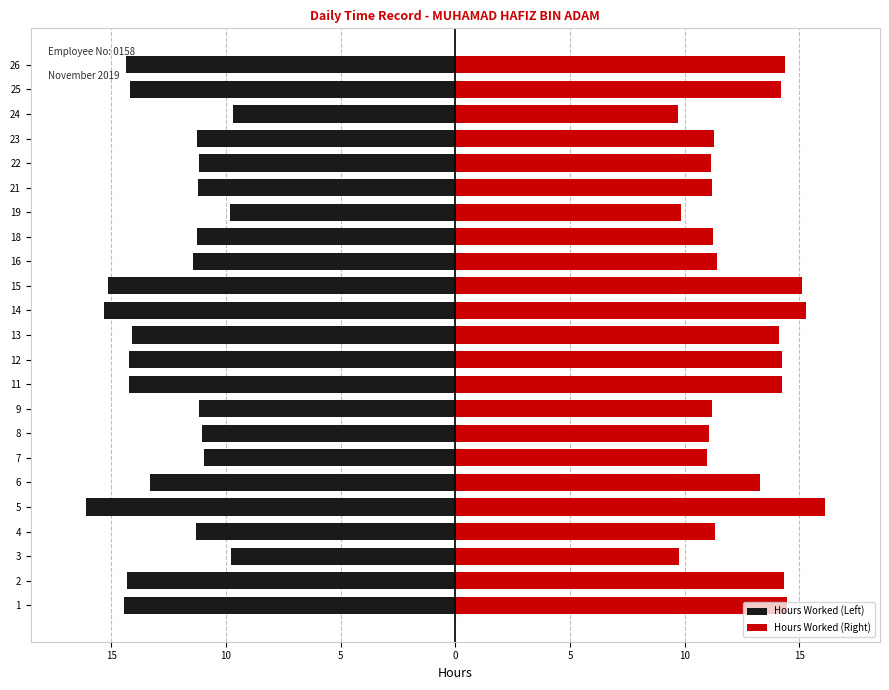

Which series has the widest spread of values?

Hours Worked (Left)